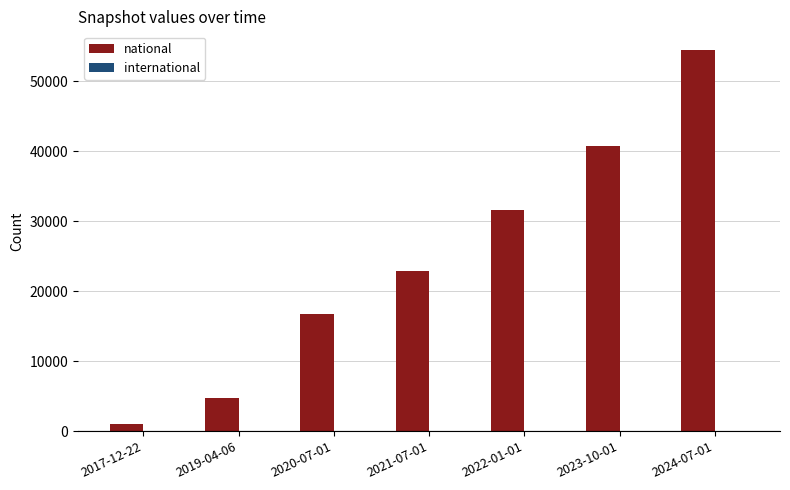

Rank the categories by value from highest to lowest.

2024-07-01, 2023-10-01, 2022-01-01, 2021-07-01, 2020-07-01, 2019-04-06, 2017-12-22